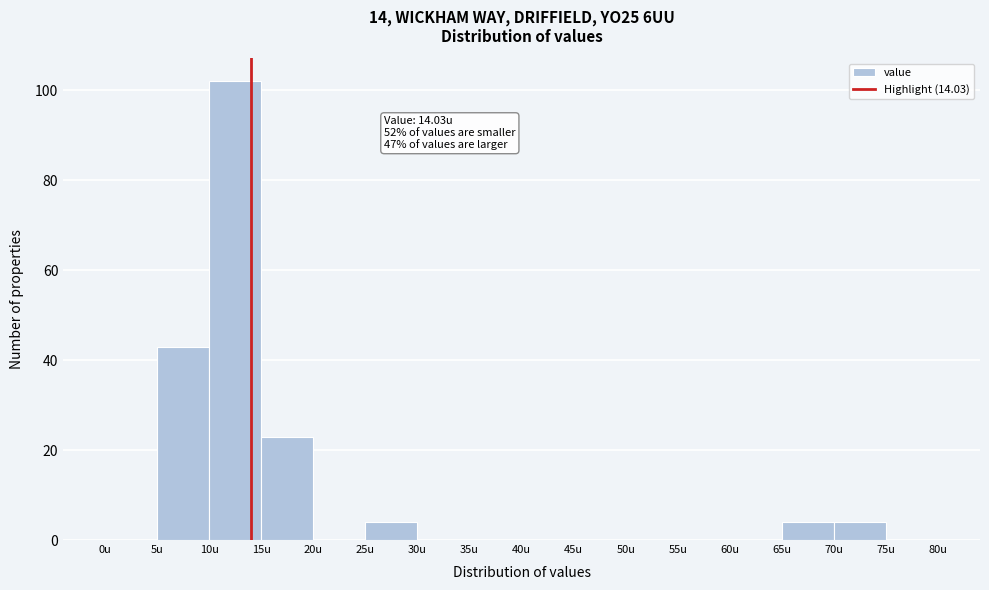

Over which range of the x-axis is the bar tallest?

10 to 15